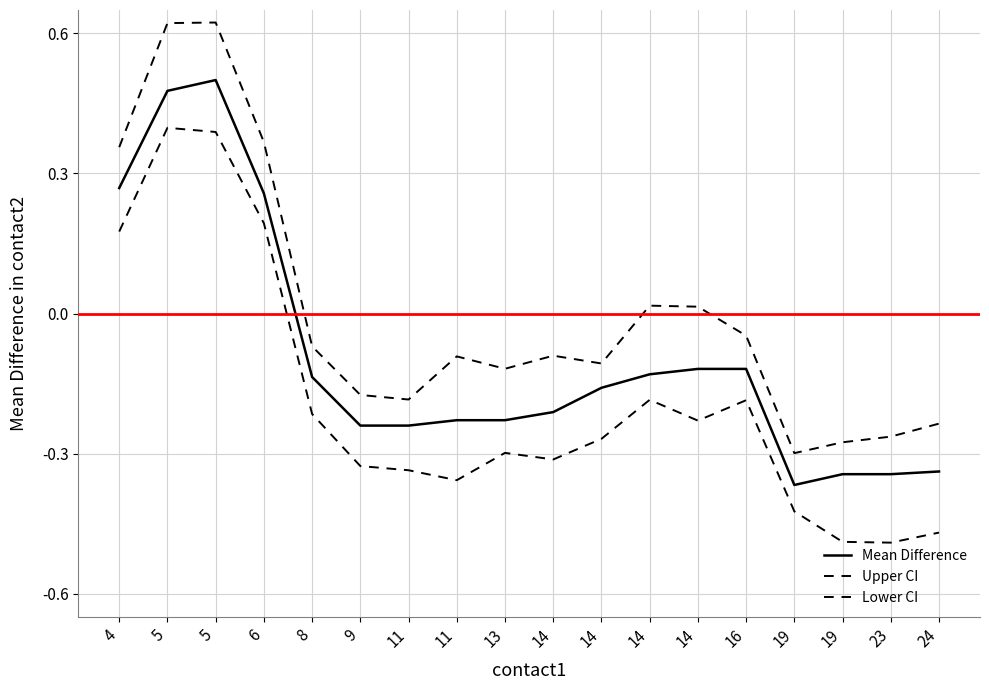

Does the chart have visible grid lines?

Yes